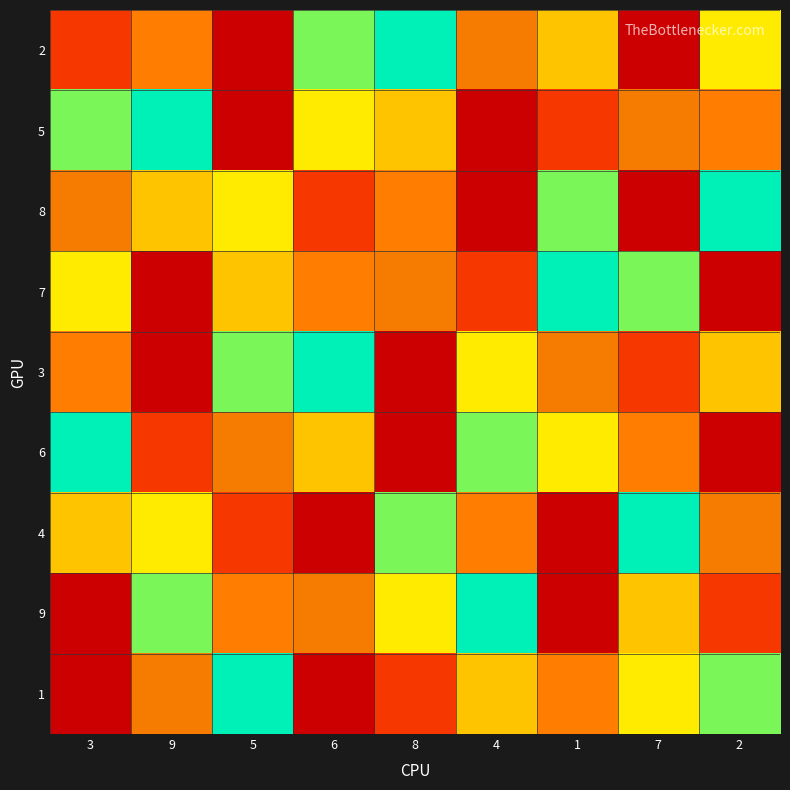

How many distinct data groups are displayed?

9